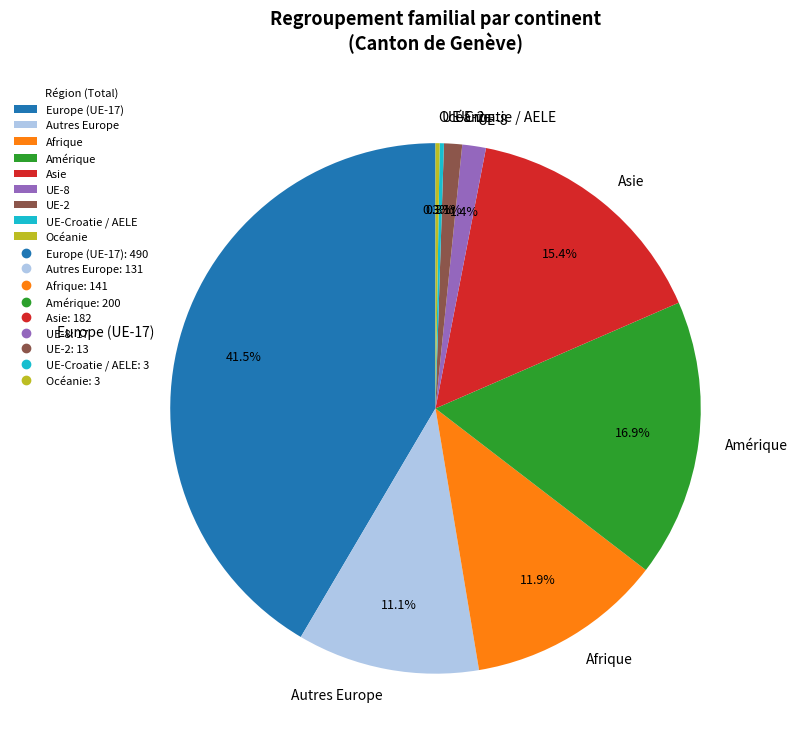

Between UE-8 and Asie, which is larger?

Asie